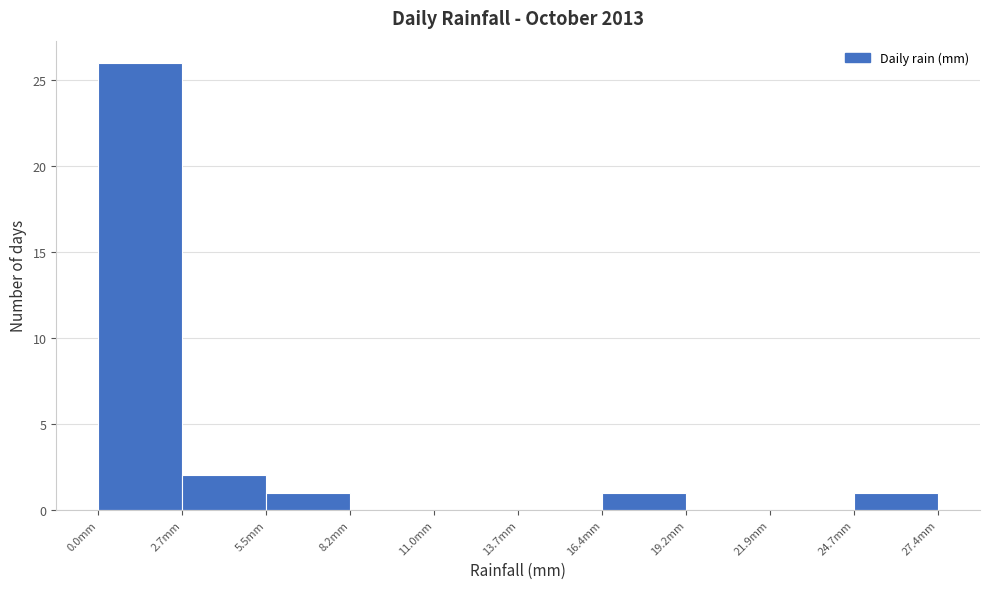

Which range on the x-axis has the tallest bar?

0.0 to 2.5